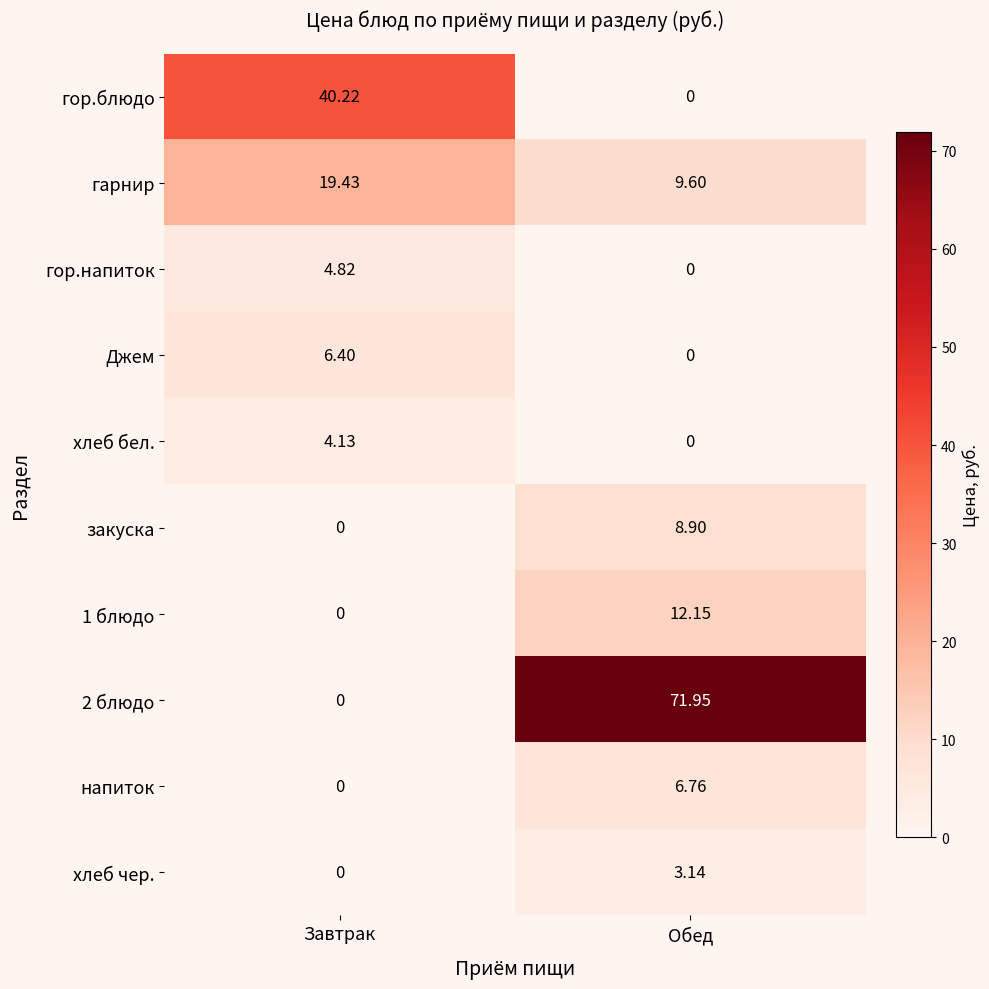

Rank the categories by 2 блюдо value from lowest to highest.

Завтрак, Обед